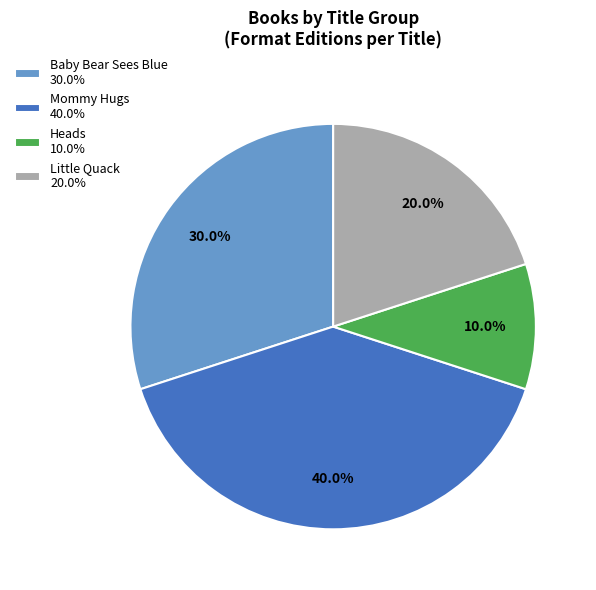

Count the number of slices in the pie.

4